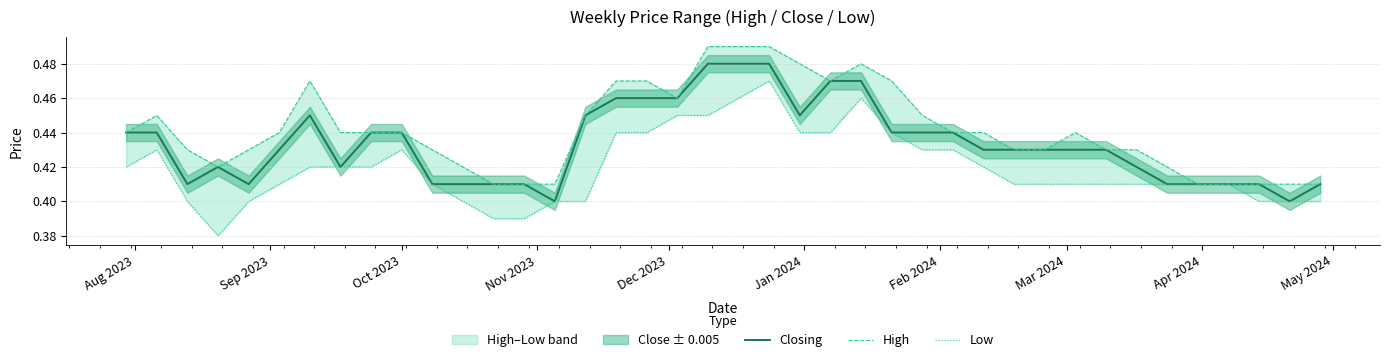

Does the chart display data point markers on the line(s)?

No